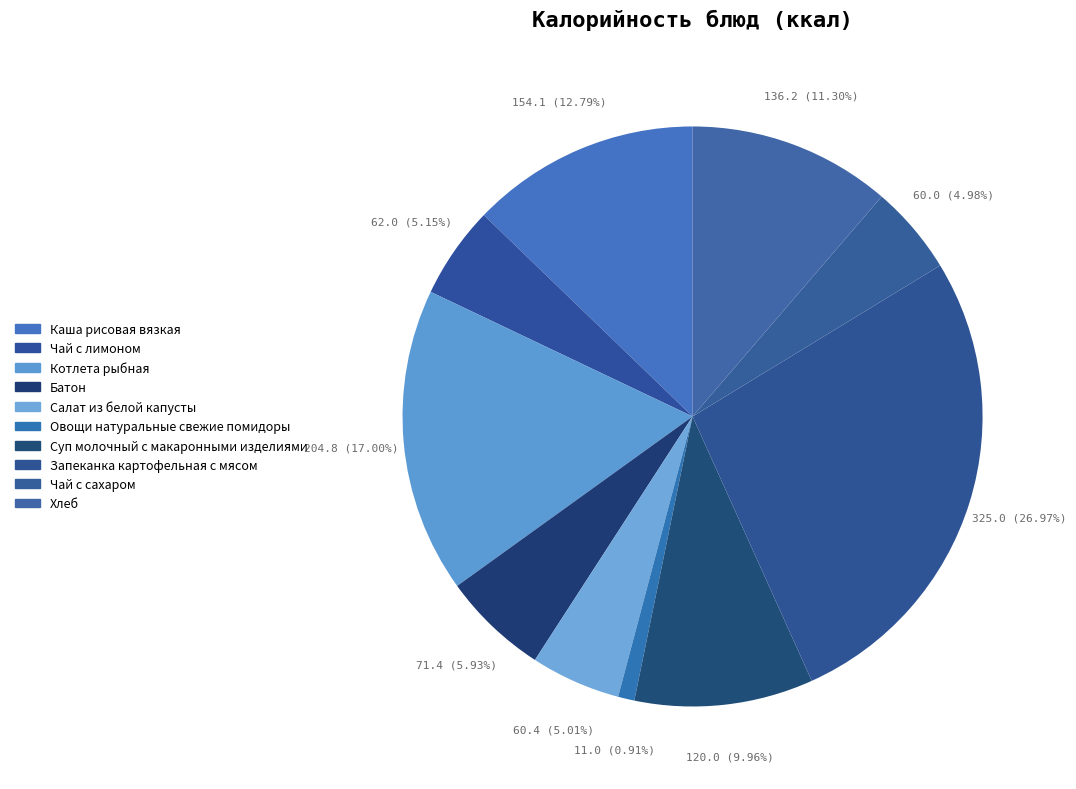

To the nearest percent, what is the average slice percentage?

10%